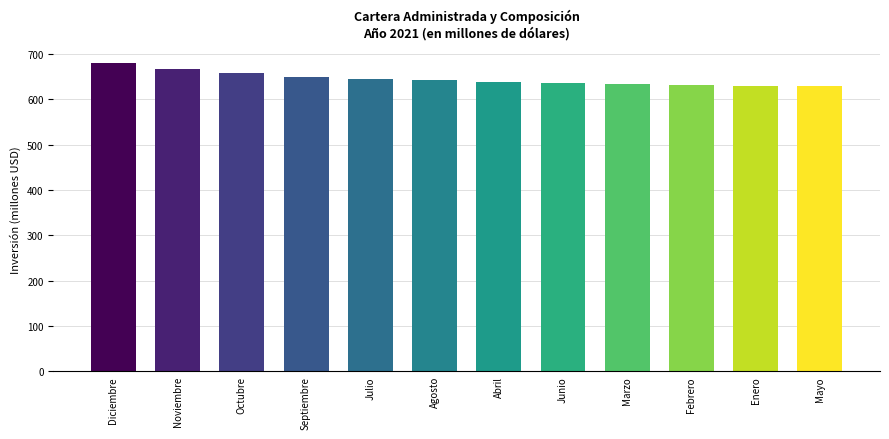

How many data points does each series have?

12